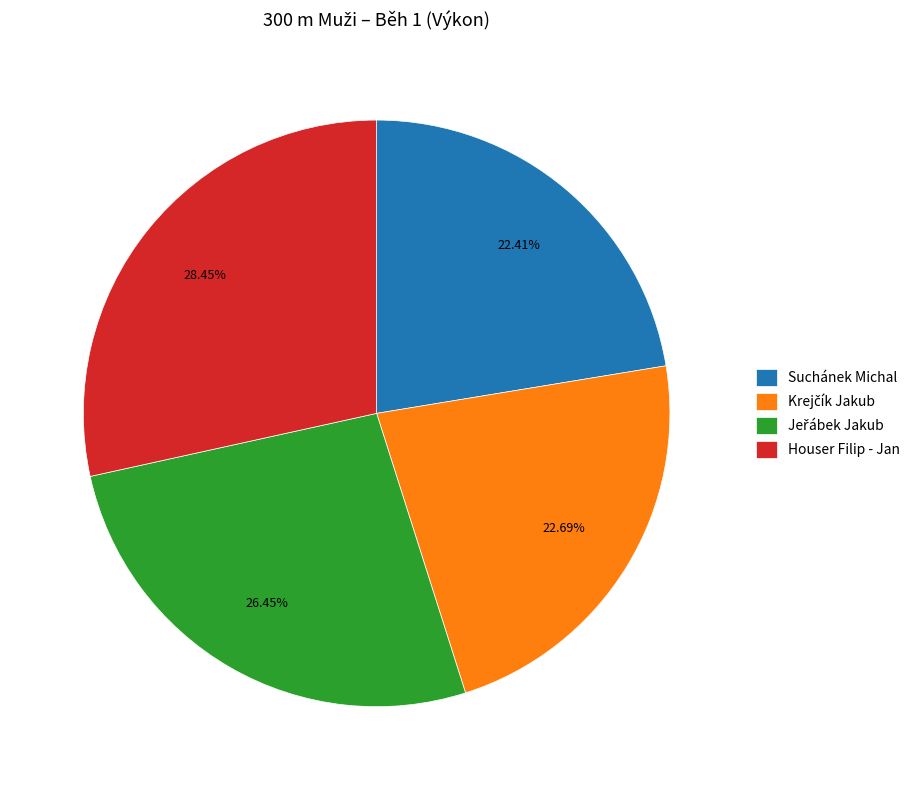

Combined, do Suchánek Michal and Houser Filip - Jan account for over 50%?

Yes